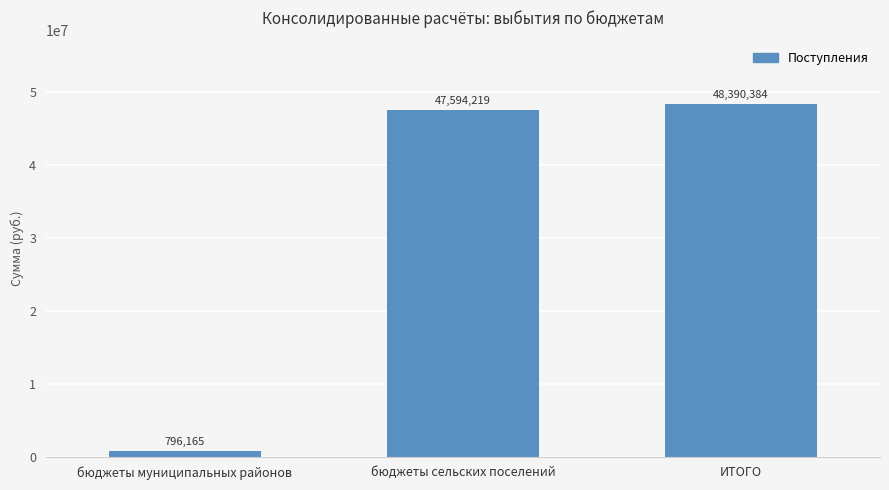

Does the chart contain any negative values?

No